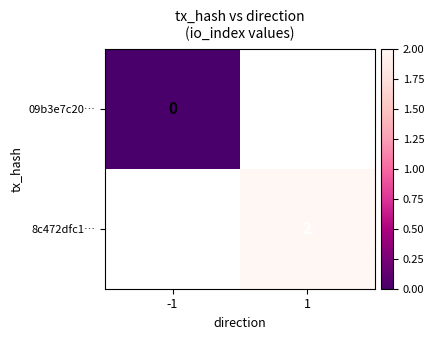

What is the maximum value shown in the chart?

2.0